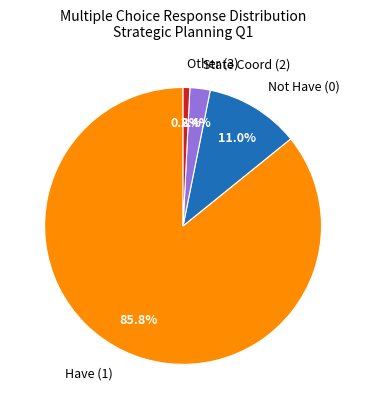

Which category accounts for the majority?

Have (1)